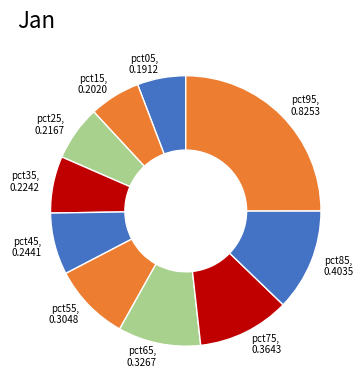

True or false: pct95 accounts for 38% of the total.

False